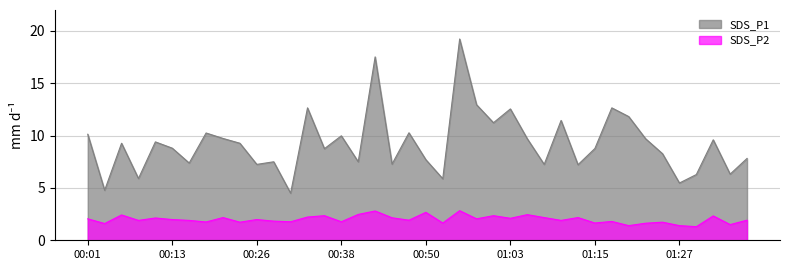

What is the difference between the highest and lowest values at 00:53?

4.2